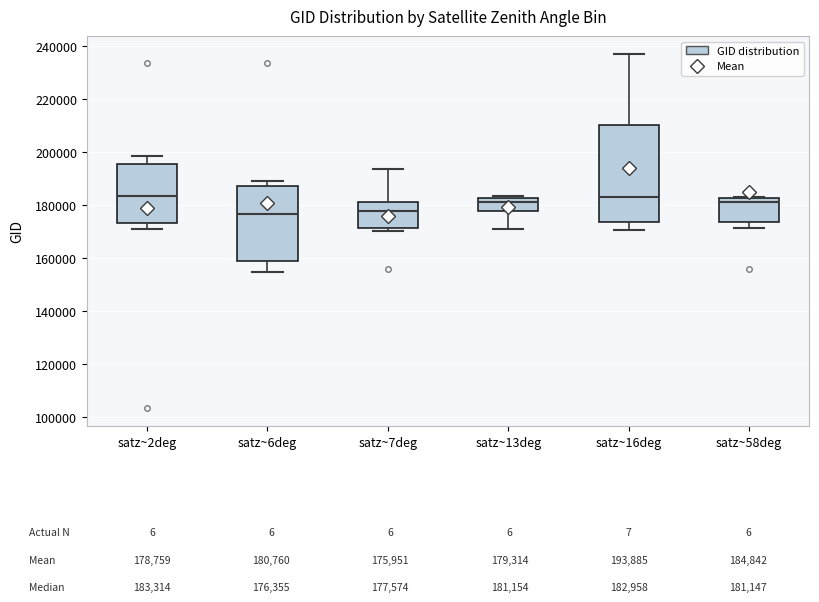

Comparing the boxes themselves (not the whiskers), which one is the tallest?

satz~16deg